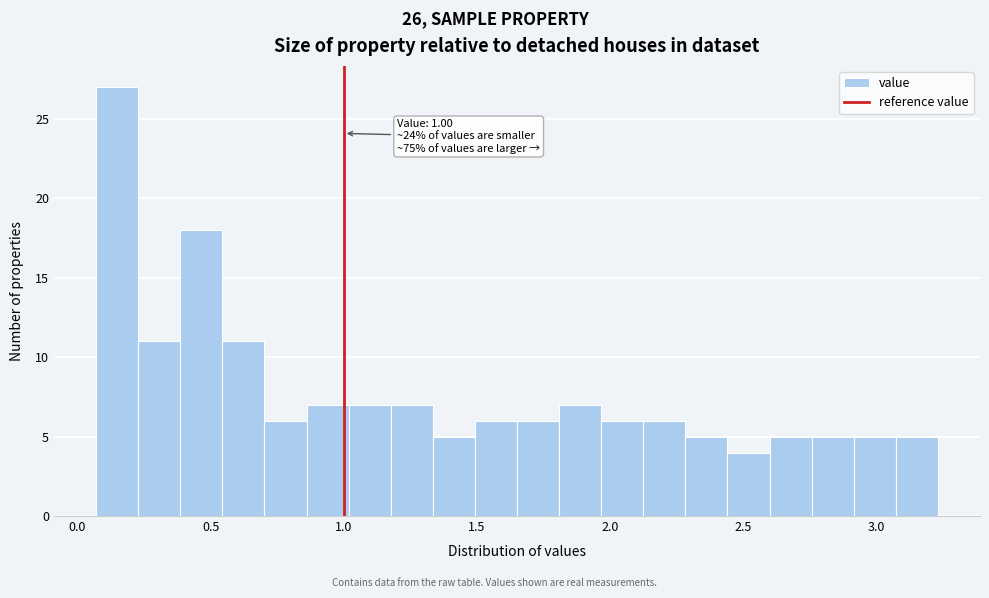

Read against the x-axis, roughly where is the centre of the tallest bar?

0.15